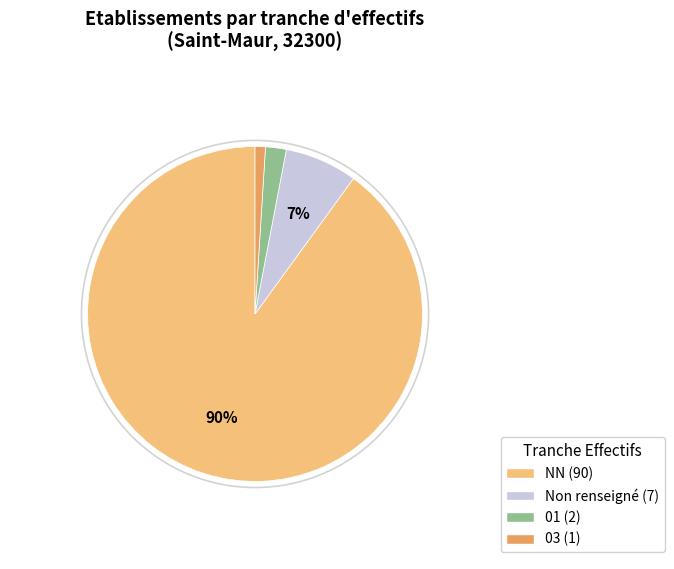

Is there any slice that represents more than half of the pie?

Yes